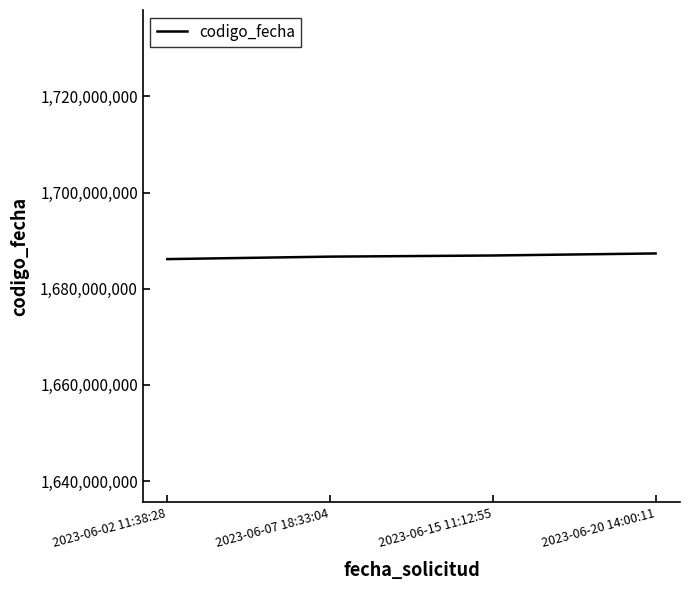

The value at 2023-06-02 11:38:28 is 813376504. True or false?

False